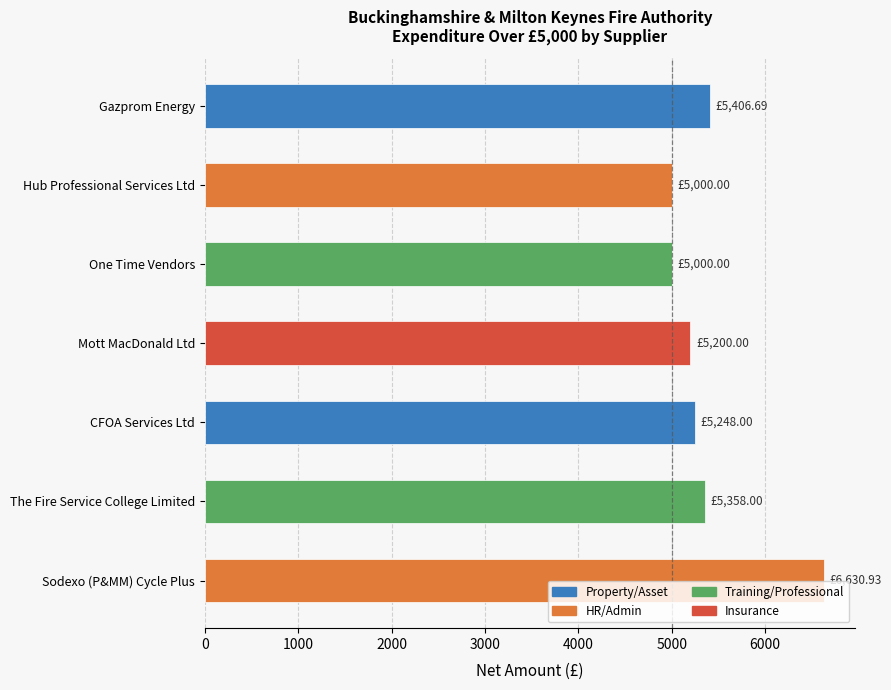

What is the greatest value displayed?

6630.9